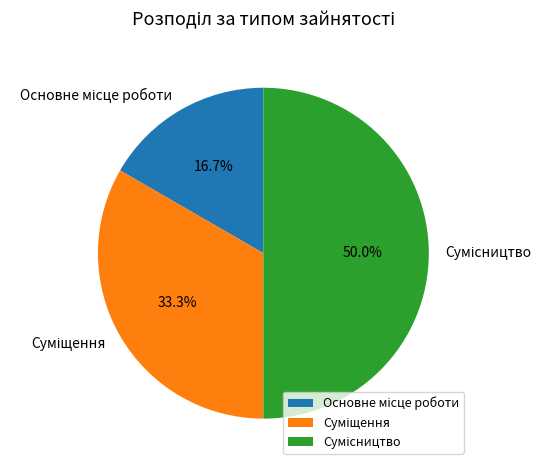

How many segments does this pie chart have?

3